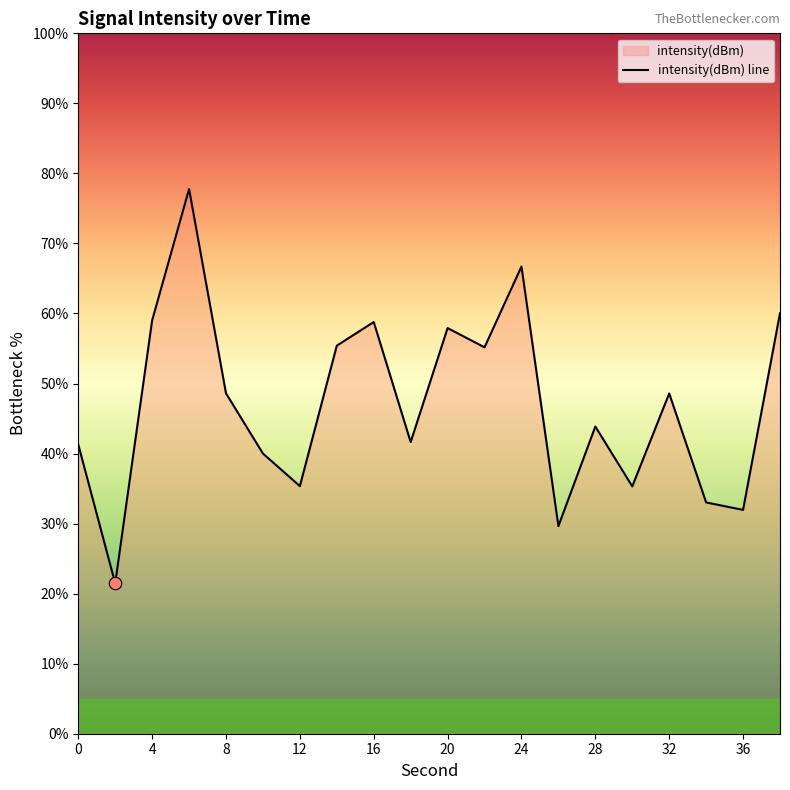

Which has a higher value, 30 or 22?

22